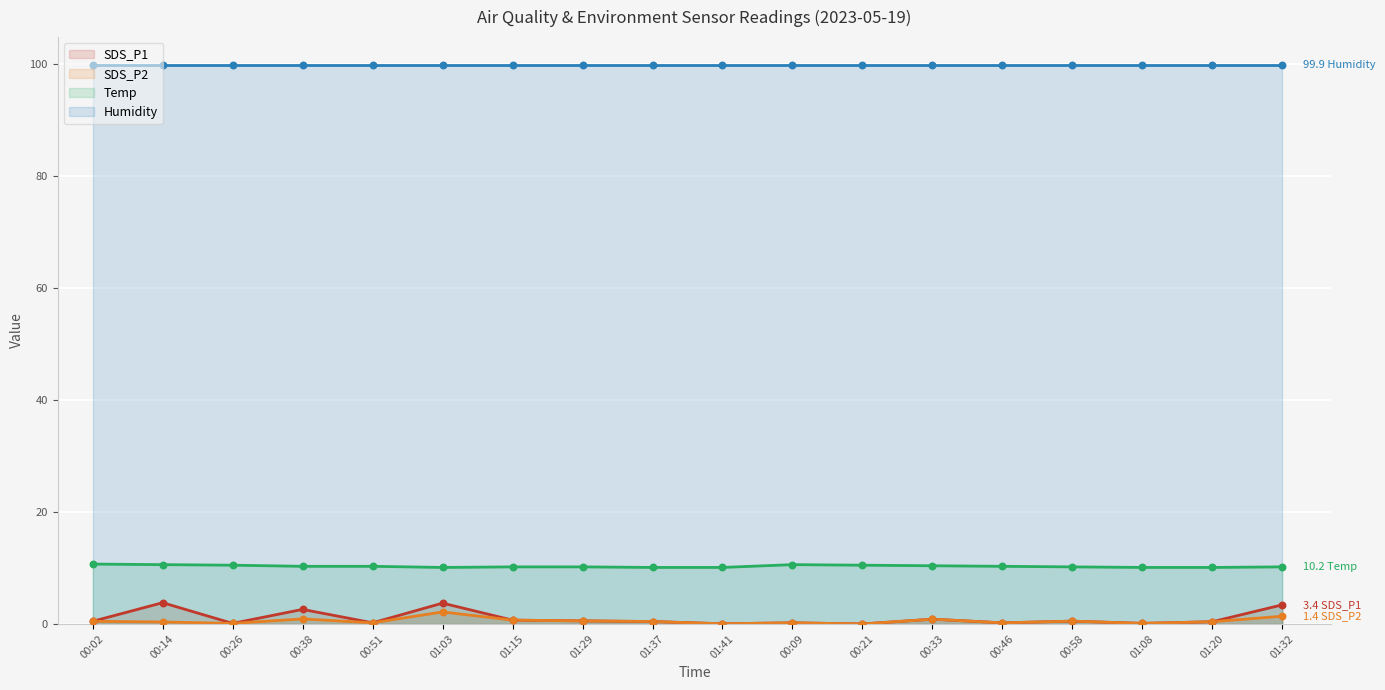

At how many categories does at least one series exceed 1?

18